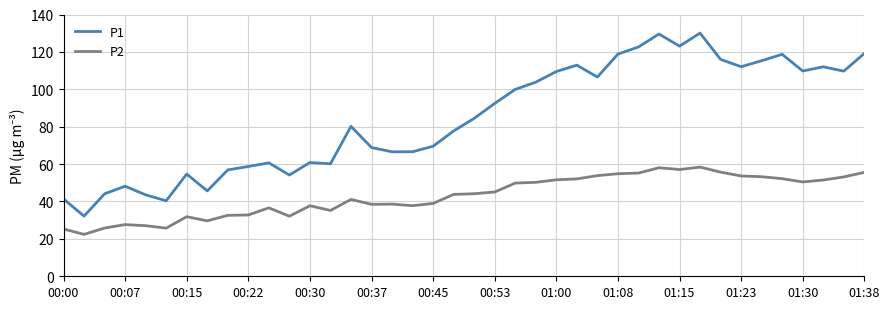

True or false: P2 and P1 cross at least once.

False